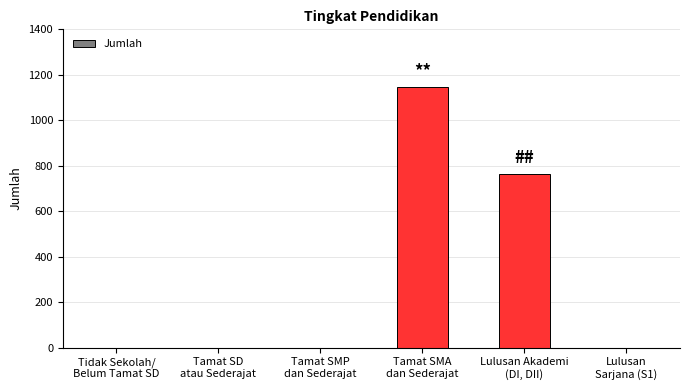

Reading left to right, transcribe all the data shown in this chart.

Tidak Sekolah/
Belum Tamat SD=0	Tamat SD
atau Sederajat=0	Tamat SMP
dan Sederajat=0	Tamat SMA
dan Sederajat=1147	Lulusan Akademi
(DI, DII)=764	Lulusan
Sarjana (S1)=0